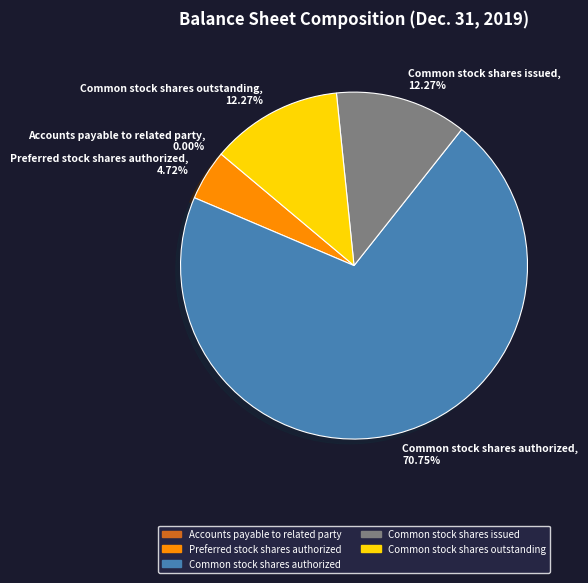

What is the majority slice?

Common stock shares authorized, 70.75%